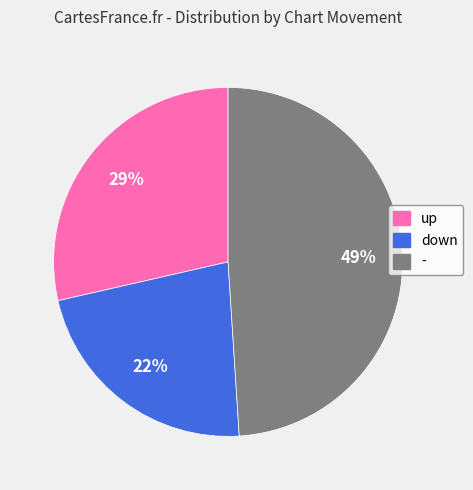

To the nearest percent, what is the average slice percentage?

33%